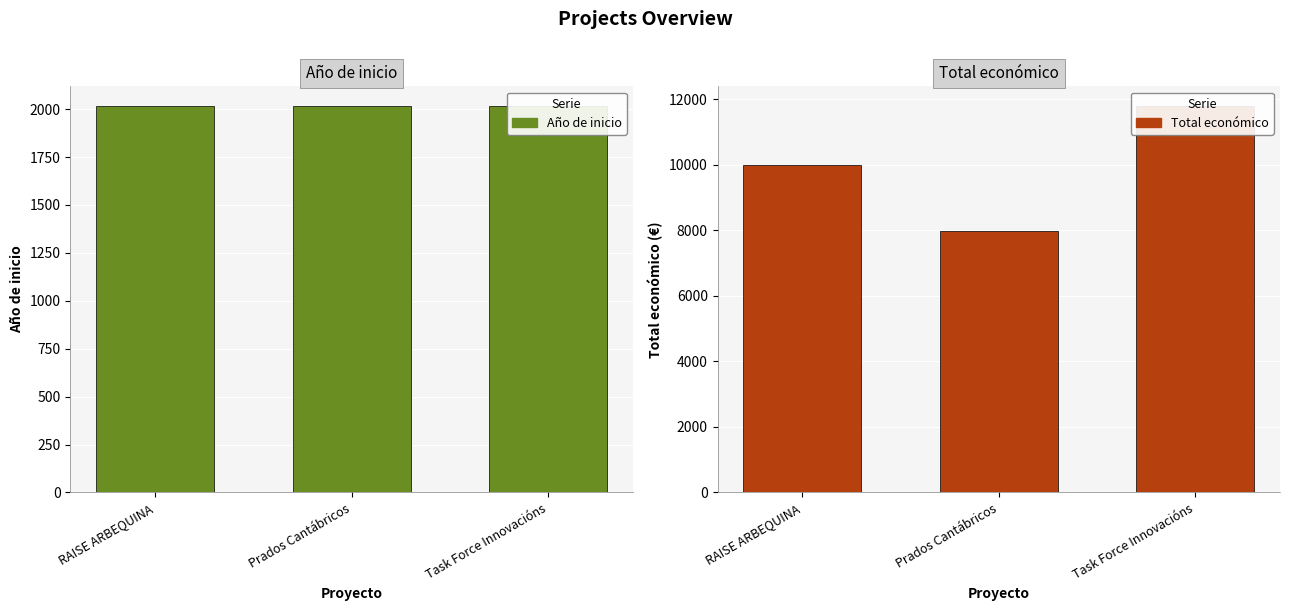

Rank the categories by Total económico value from lowest to highest.

Prados Cantábricos, RAISE ARBEQUINA, Task Force Innovacións